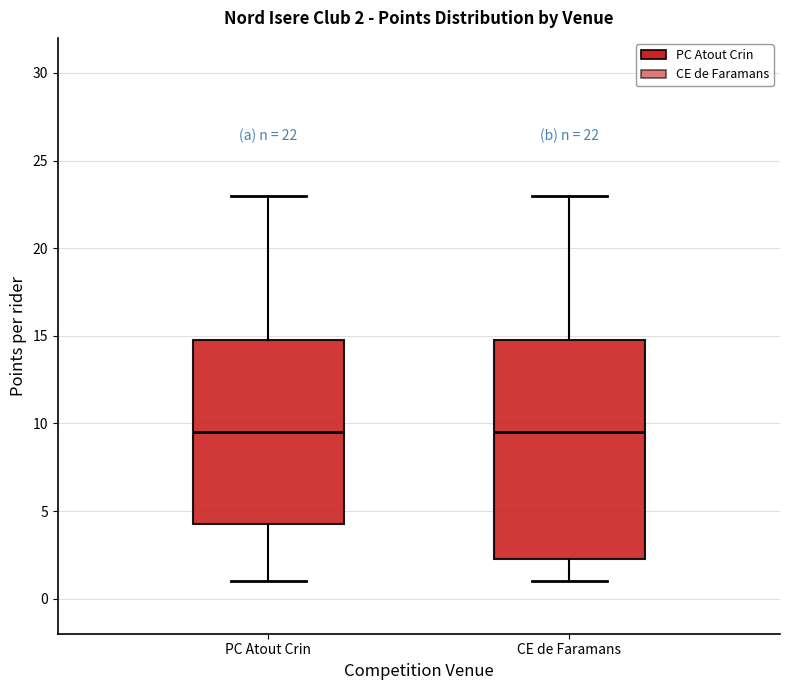

Comparing the boxes themselves (not the whiskers), which one is the tallest?

CE de Faramans